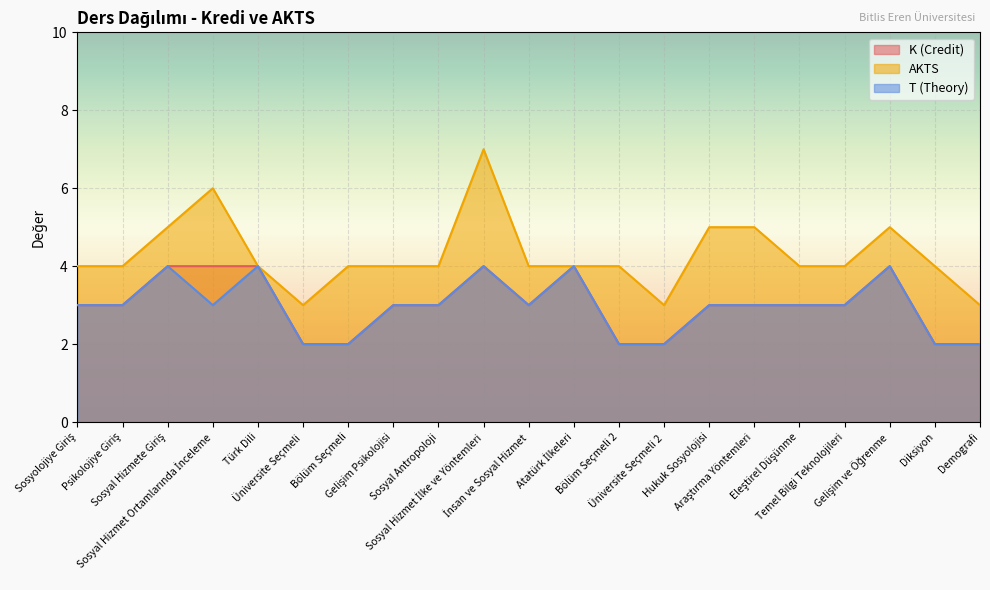

True or false: AKTS has a value of 3 at Demografi.

True